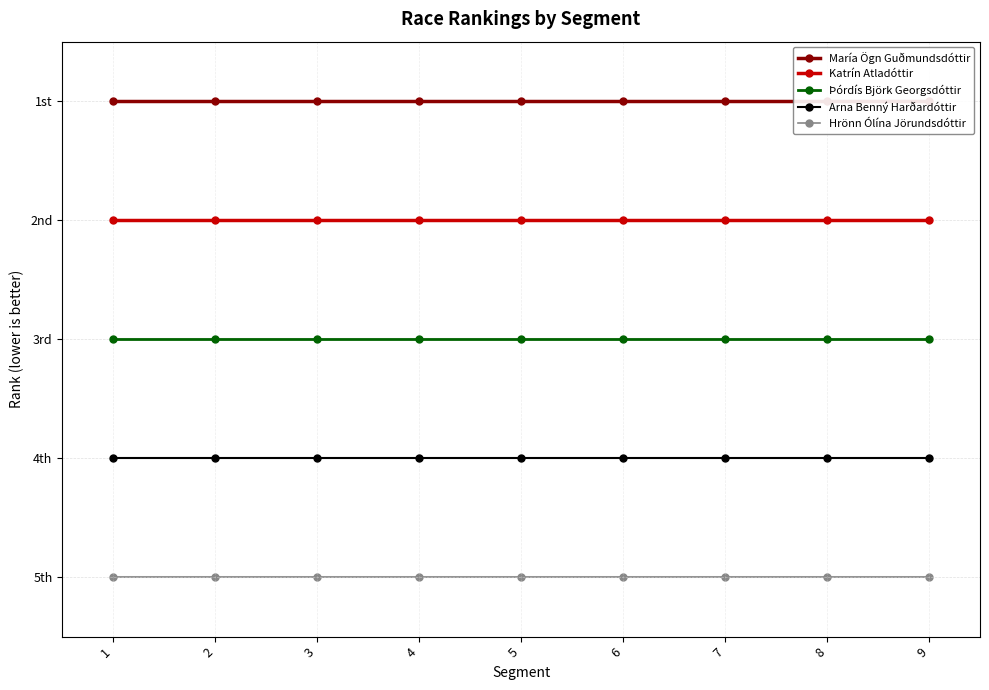

Reading left to right, what are all the values shown in this chart?

María Ögn Guðmundsdóttir: 1	1	1	1	1	1	1	1	1
Katrín Atladóttir: 2	2	2	2	2	2	2	2	2
Þórdís Björk Georgsdóttir: 3	3	3	3	3	3	3	3	3
Arna Benný Harðardóttir: 4	4	4	4	4	4	4	4	4
Hrönn Ólína Jörundsdóttir: 5	5	5	5	5	5	5	5	5